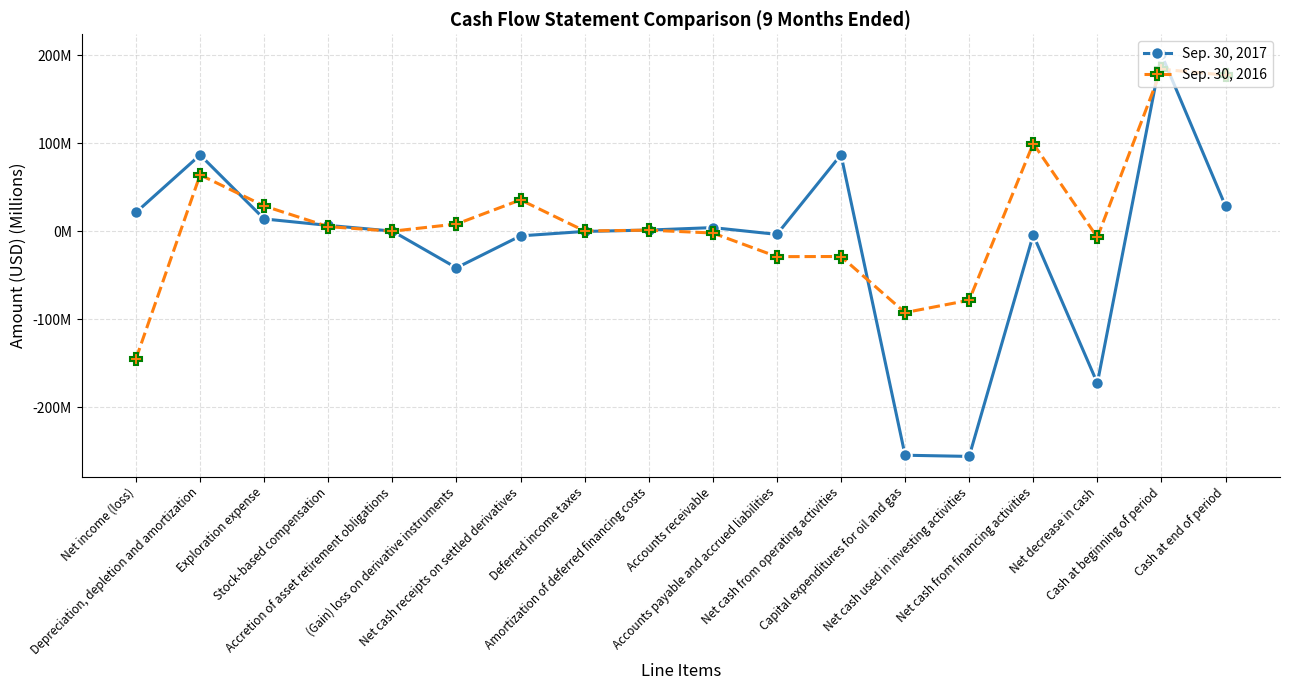

List the series in order of their peak value, lowest first.

Sep. 30, 2016, Sep. 30, 2017